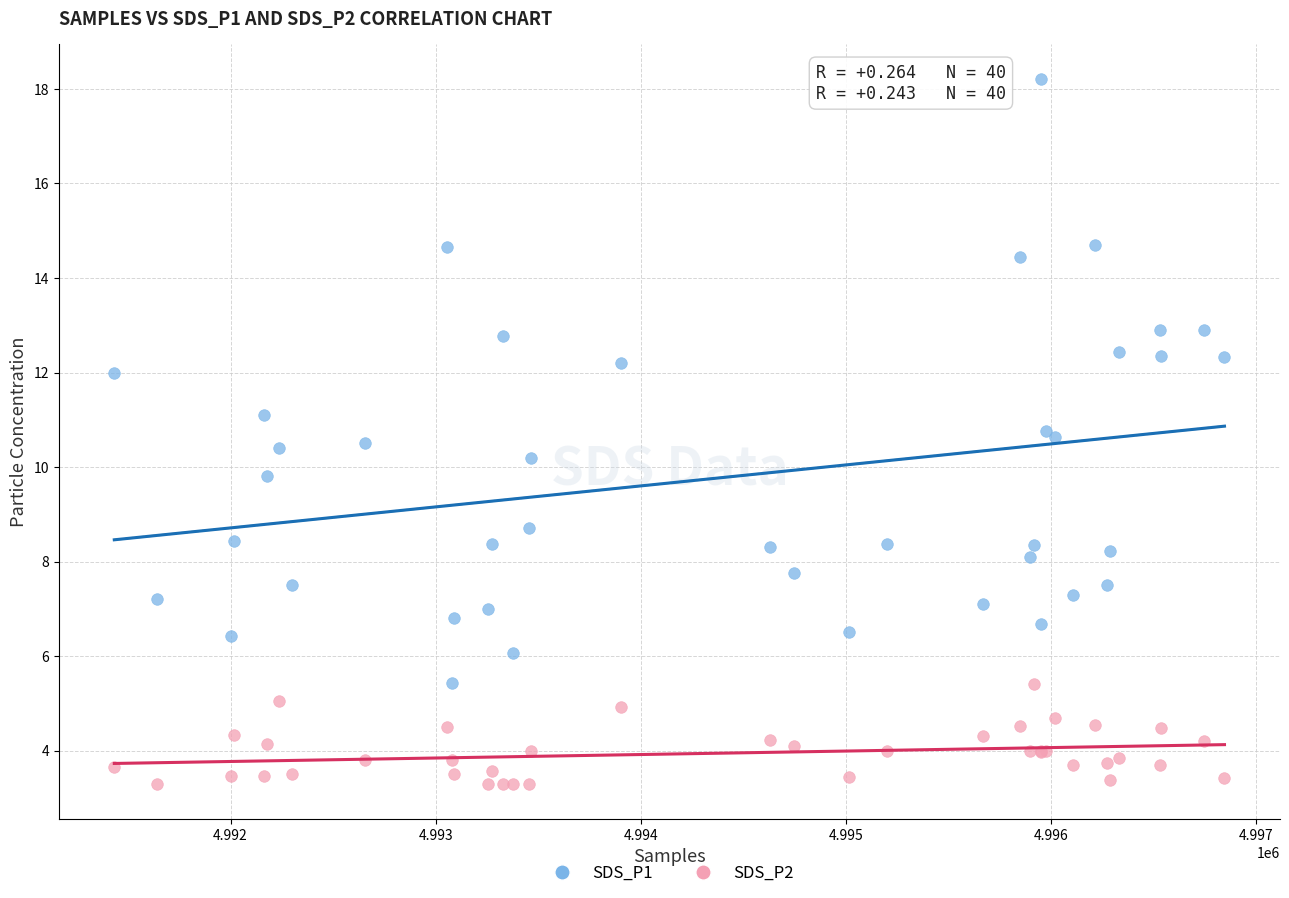

Which series contains the highest Y value?

SDS_P1